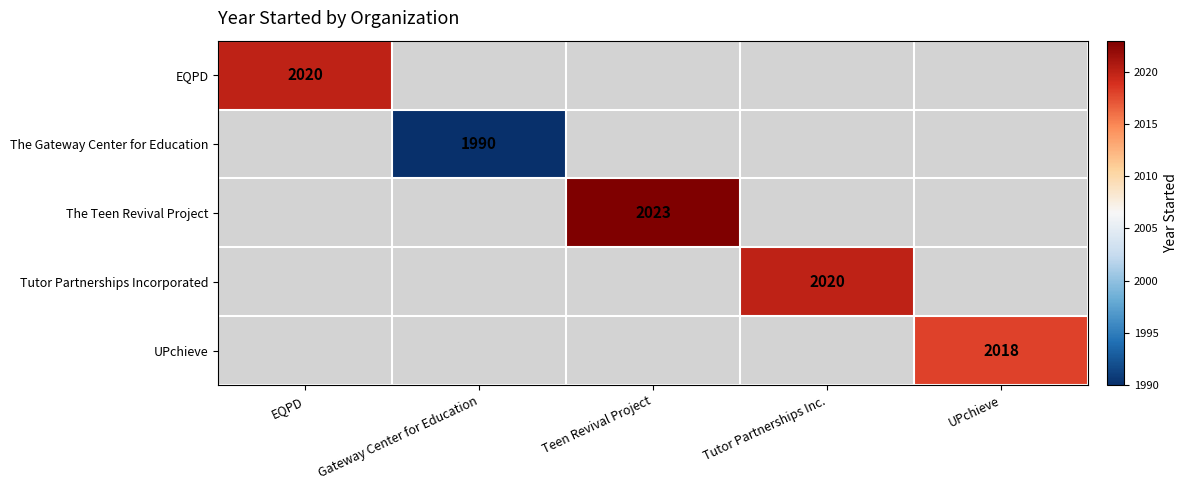

At how many categories does at least one series exceed 1009?

5